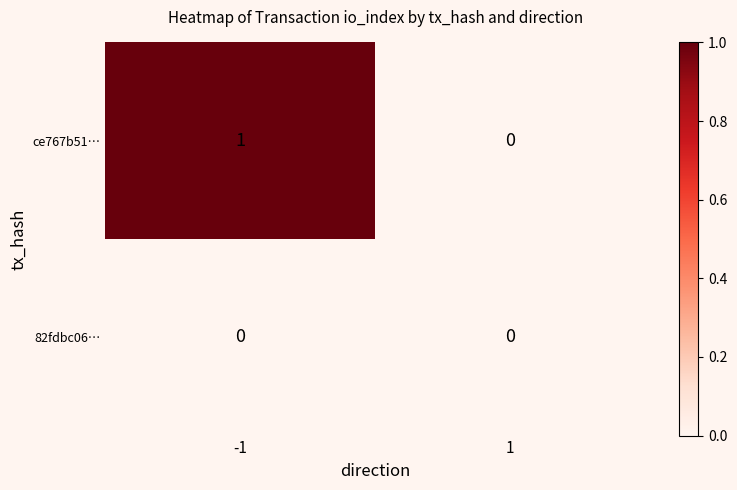

How many categories are shown in the chart?

2